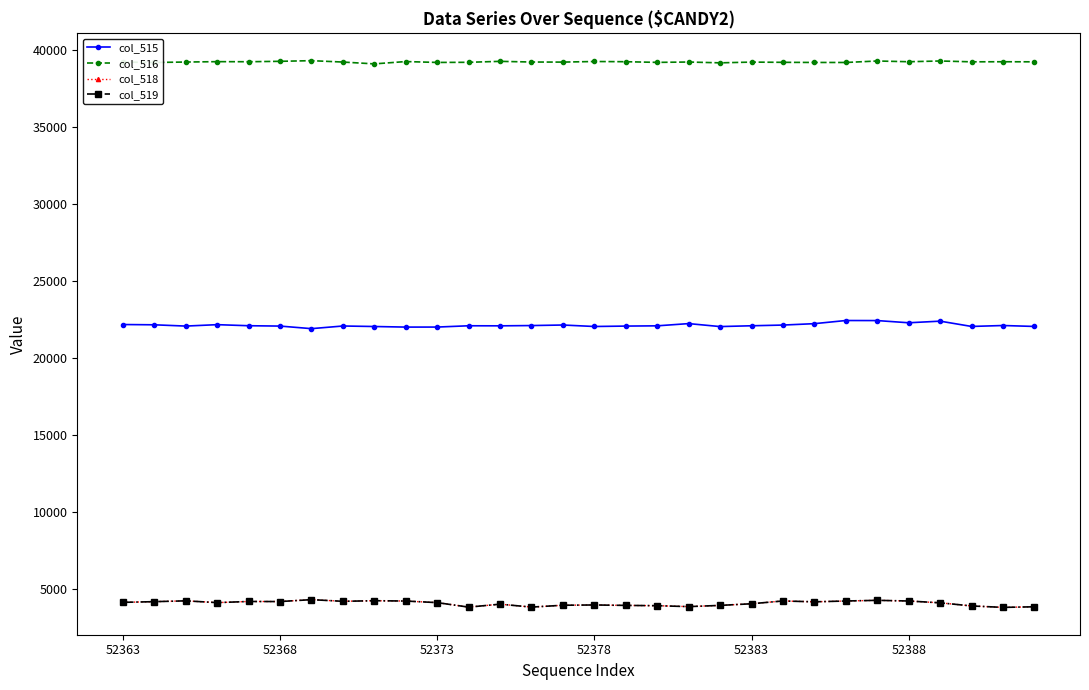

Which series has the largest total across all categories?

col_516